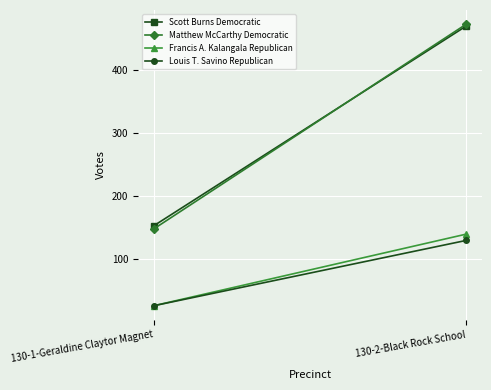

Which category has the highest value in the Louis T. Savino Republican series?

130-2-Black Rock School